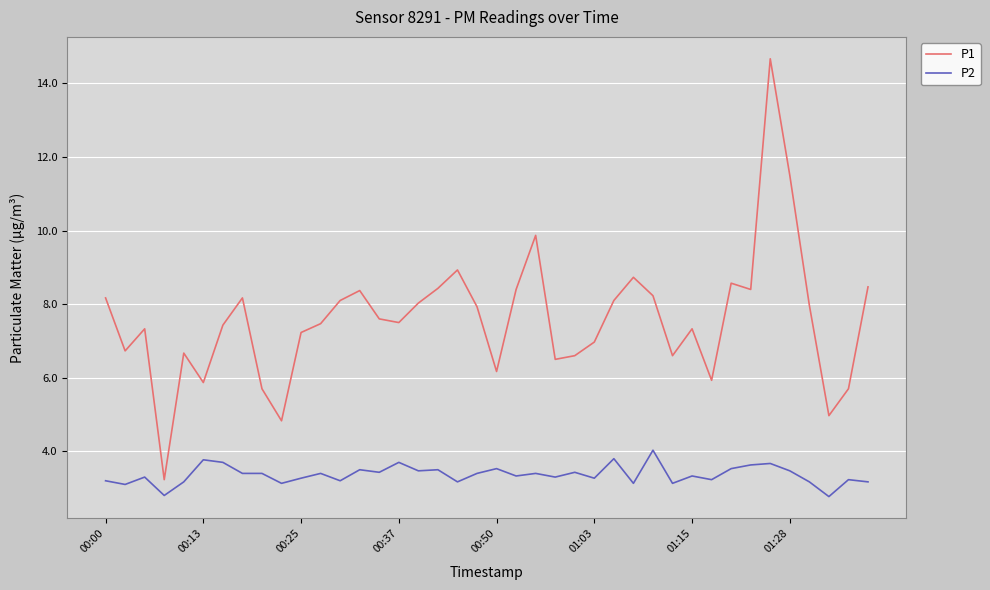

List the series in order of their peak value, highest first.

P1, P2